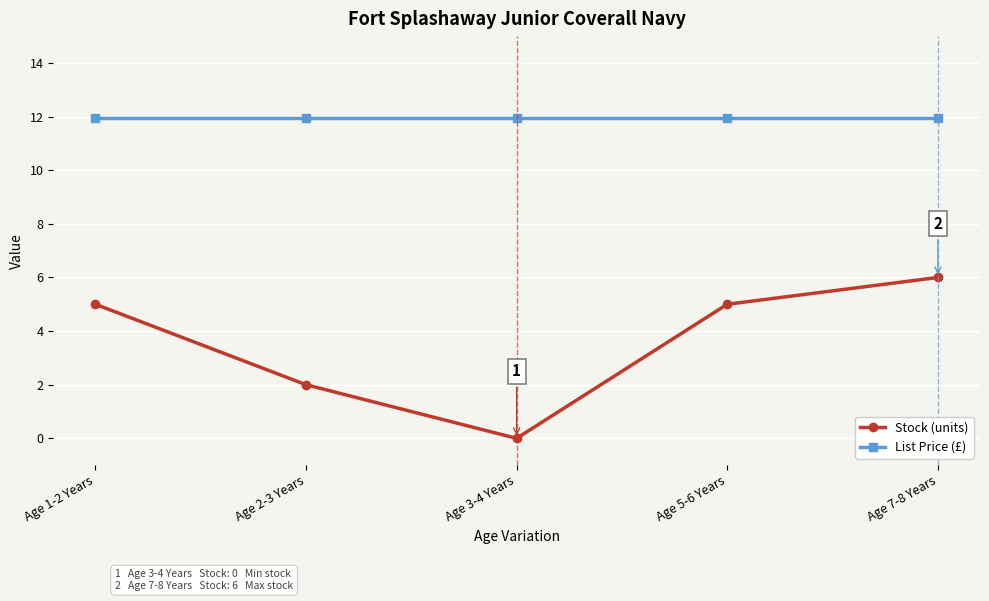

Is it true that Stock (units) equals 5.0 at Age 5-6 Years?

True